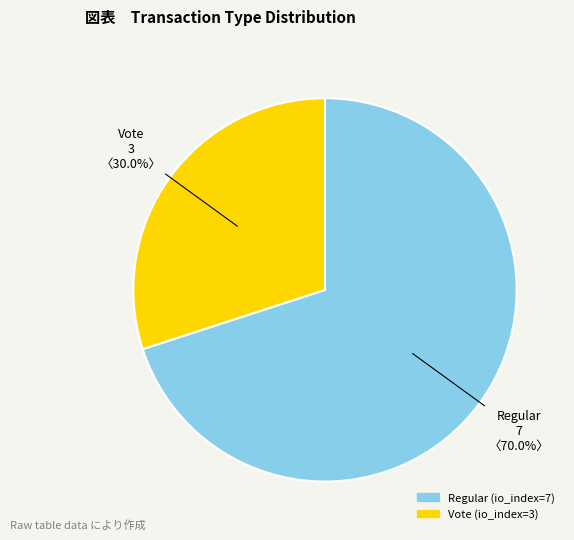

Which slice is the smallest?

Vote